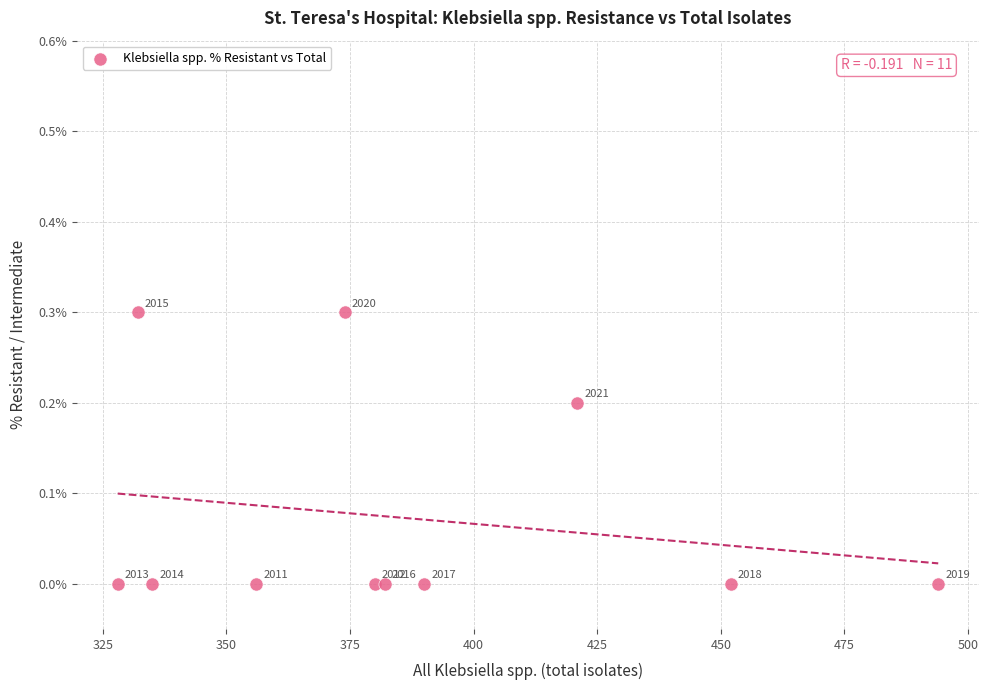

What is the range of Y values (max minus min)?

0.3